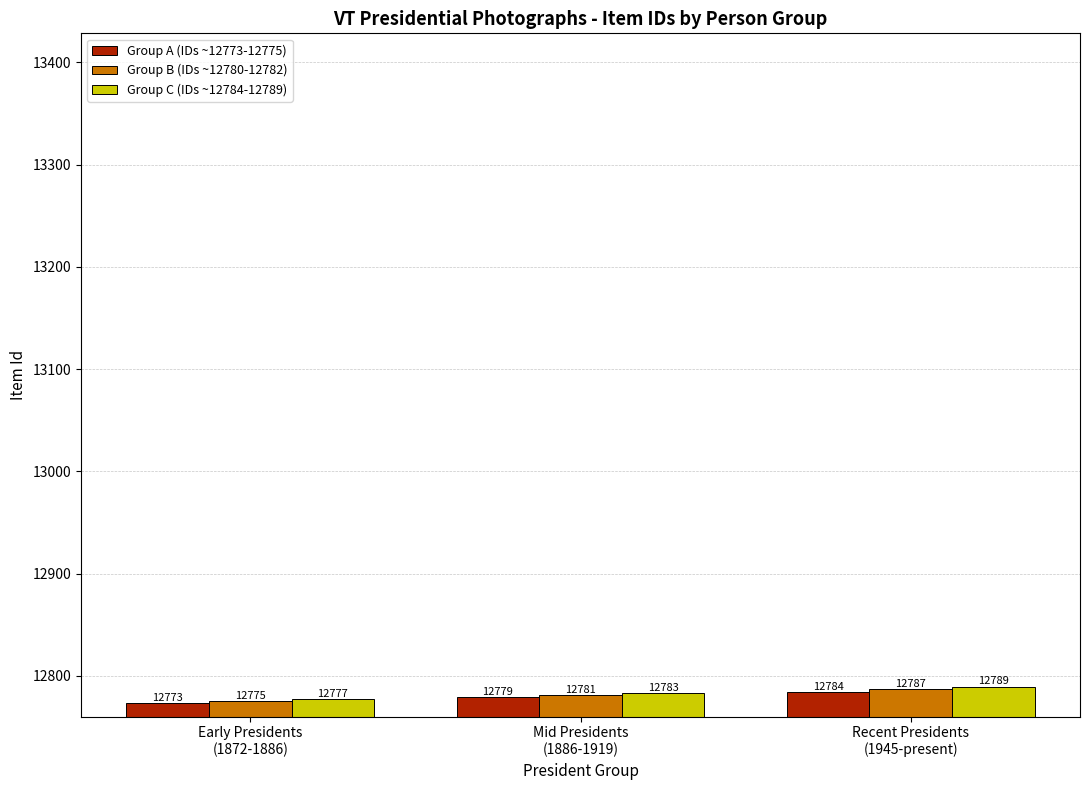

The Group B (IDs ~12780-12782) series shows 2735 at Mid Presidents
(1886-1919). True or false?

False